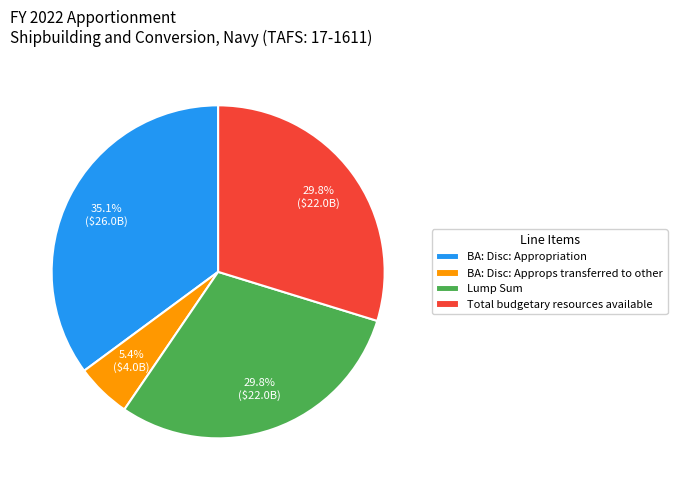

What is the largest slice in the pie chart?

BA: Disc: Appropriation